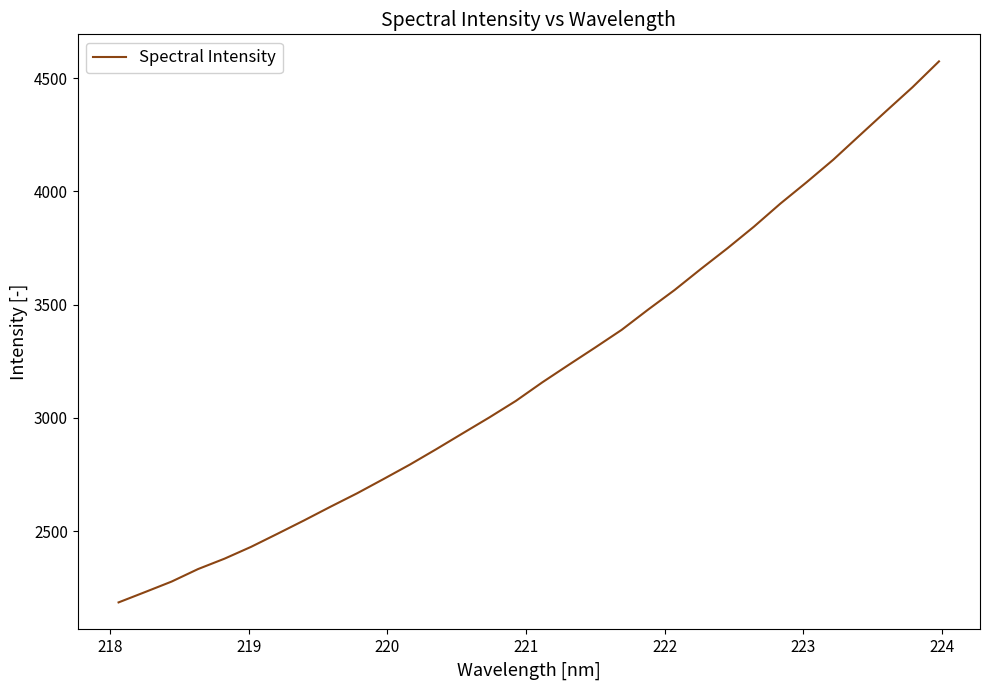

How many lines are shown in the chart?

1